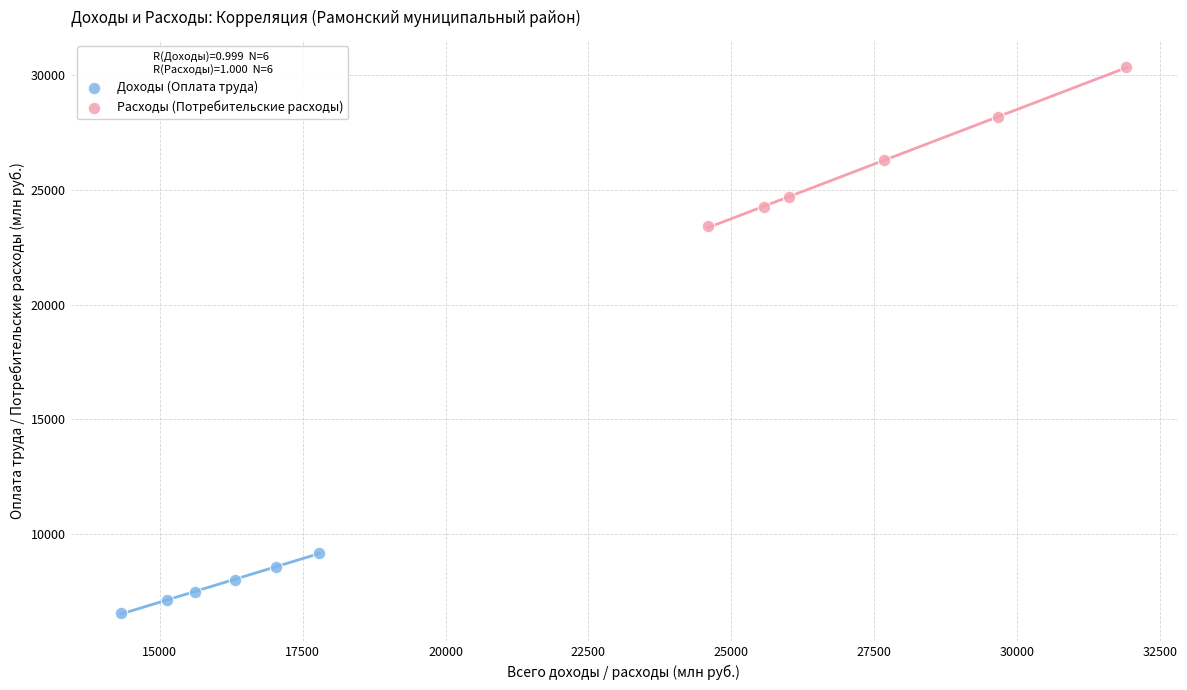

Which series contains the highest Y value?

Расходы (Потребительские расходы)